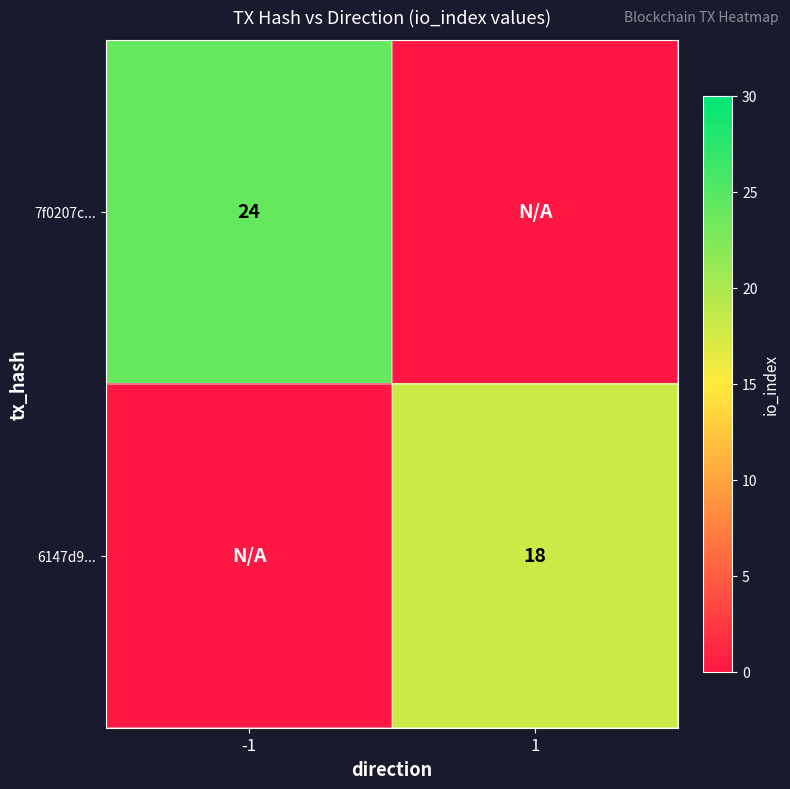

At which category does the chart reach its peak across all series?

-1